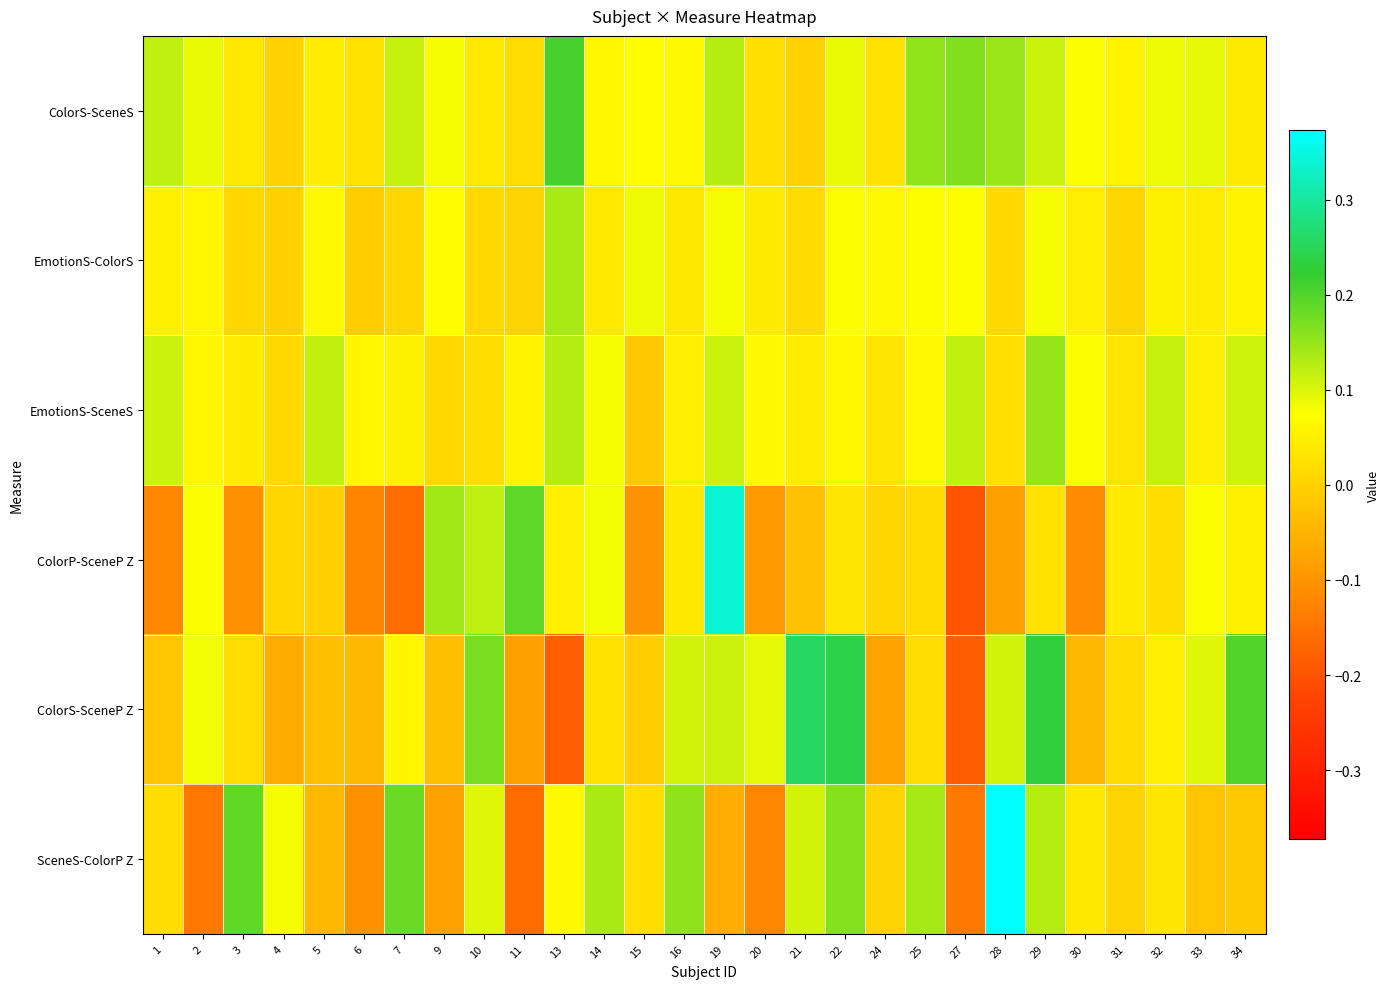

Reading left to right, what are all the values shown in this chart?

ColorS-SceneS: 1=0.1	2=0.1	3=0.0	4=0.0	5=0.0	6=0.0	7=0.1	9=0.1	10=0.0	11=0.0	13=0.2	14=0.1	15=0.1	16=0.1	19=0.1	20=0.0	21=0.0	22=0.1	24=0.0	25=0.2	27=0.2	28=0.1	29=0.1	30=0.1	31=0.1	32=0.1	33=0.1	34=0.0
EmotionS-ColorS: 1=0.1	2=0.1	3=0.0	4=-0.0	5=0.1	6=-0.0	7=0.0	9=0.1	10=0.0	11=0.0	13=0.1	14=0.0	15=0.1	16=0.0	19=0.1	20=0.0	21=0.0	22=0.1	24=0.1	25=0.1	27=0.1	28=0.0	29=0.1	30=0.0	31=0.0	32=0.1	33=0.0	34=0.1
EmotionS-SceneS: 1=0.1	2=0.1	3=0.0	4=0.0	5=0.1	6=0.1	7=0.1	9=0.0	10=0.0	11=0.1	13=0.1	14=0.1	15=-0.0	16=0.0	19=0.1	20=0.1	21=0.0	22=0.1	24=0.0	25=0.1	27=0.1	28=0.0	29=0.1	30=0.1	31=0.0	32=0.1	33=0.0	34=0.1
ColorP-SceneP Z: 1=-0.1	2=0.1	3=-0.1	4=0.0	5=-0.0	6=-0.1	7=-0.2	9=0.1	10=0.1	11=0.2	13=0.0	14=0.1	15=-0.1	16=0.0	19=0.3	20=-0.1	21=-0.0	22=0.0	24=0.0	25=0.0	27=-0.2	28=-0.1	29=0.0	30=-0.1	31=0.0	32=0.0	33=0.1	34=0.0
ColorS-SceneP Z: 1=-0.0	2=0.1	3=0.0	4=-0.1	5=-0.0	6=-0.0	7=0.1	9=-0.0	10=0.2	11=-0.1	13=-0.2	14=0.0	15=-0.0	16=0.1	19=0.1	20=0.1	21=0.3	22=0.2	24=-0.1	25=0.0	27=-0.2	28=0.1	29=0.2	30=-0.0	31=0.0	32=0.0	33=0.1	34=0.2
SceneS-ColorP Z: 1=0.0	2=-0.1	3=0.2	4=0.1	5=-0.0	6=-0.1	7=0.2	9=-0.1	10=0.1	11=-0.2	13=0.1	14=0.1	15=0.0	16=0.2	19=-0.1	20=-0.1	21=0.1	22=0.2	24=0.0	25=0.1	27=-0.1	28=0.4	29=0.1	30=0.0	31=0.0	32=0.0	33=-0.0	34=-0.0